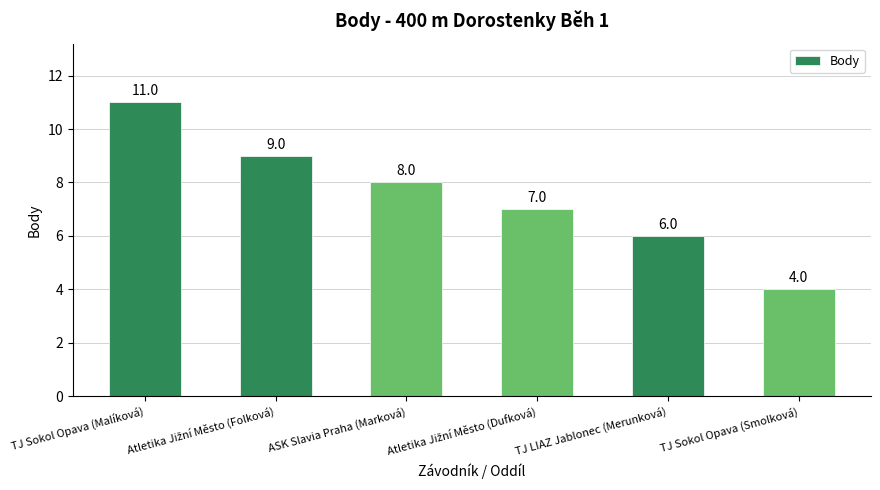

At which label does the data first exceed 8?

TJ Sokol Opava (Malíková)